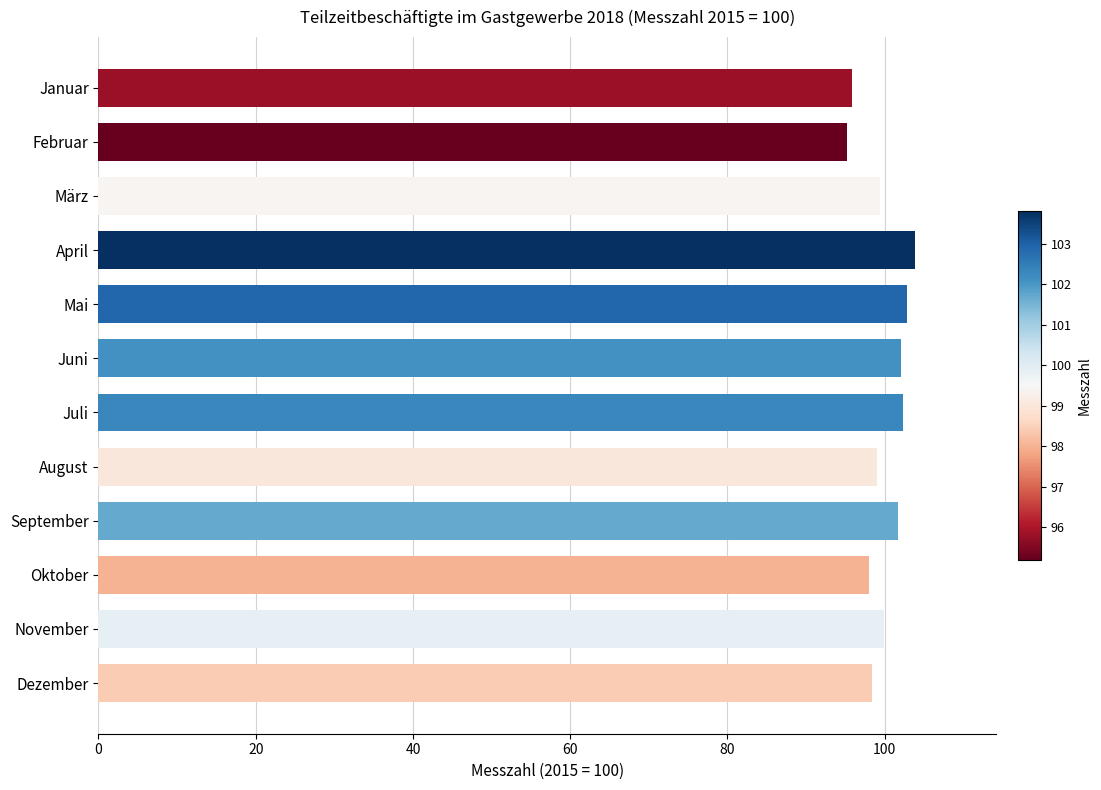

Read the value at Februar.

95.2